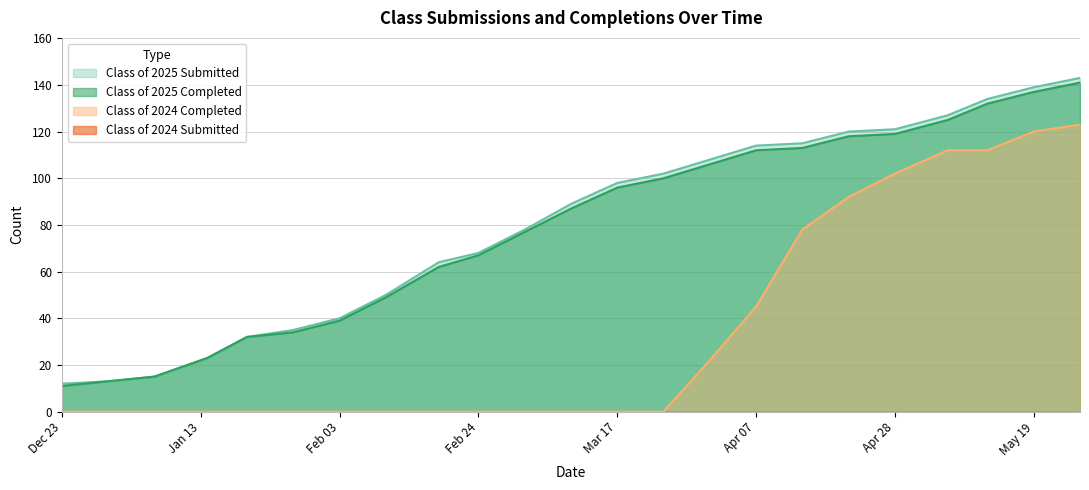

What is the greatest value displayed?

143